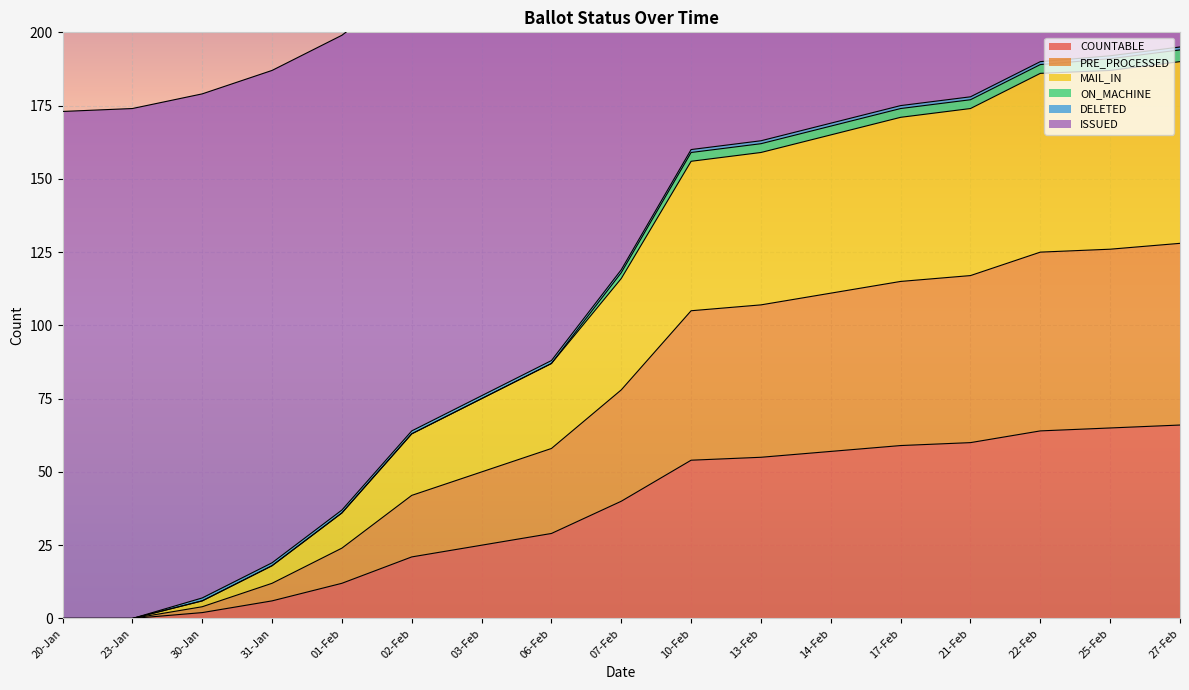

Which series has the largest range (max minus min)?

ISSUED